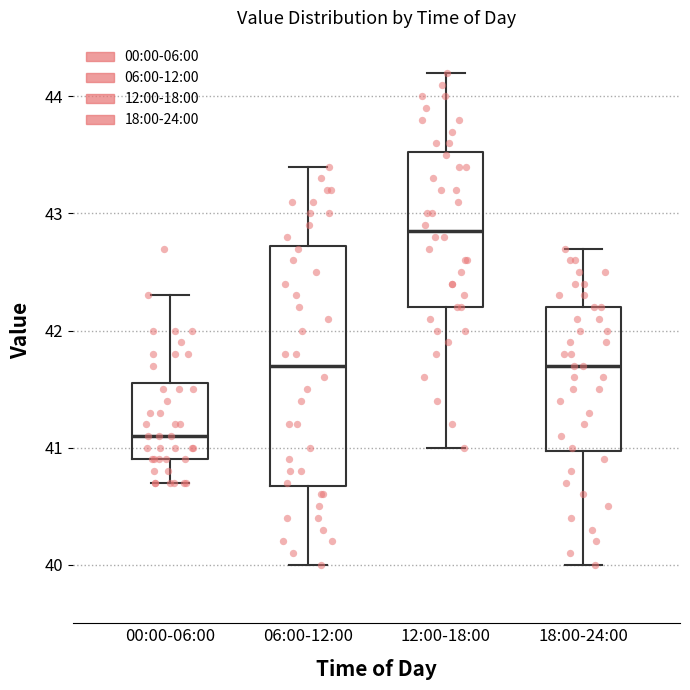

Which box's median line is the lowest?

00:00-06:00